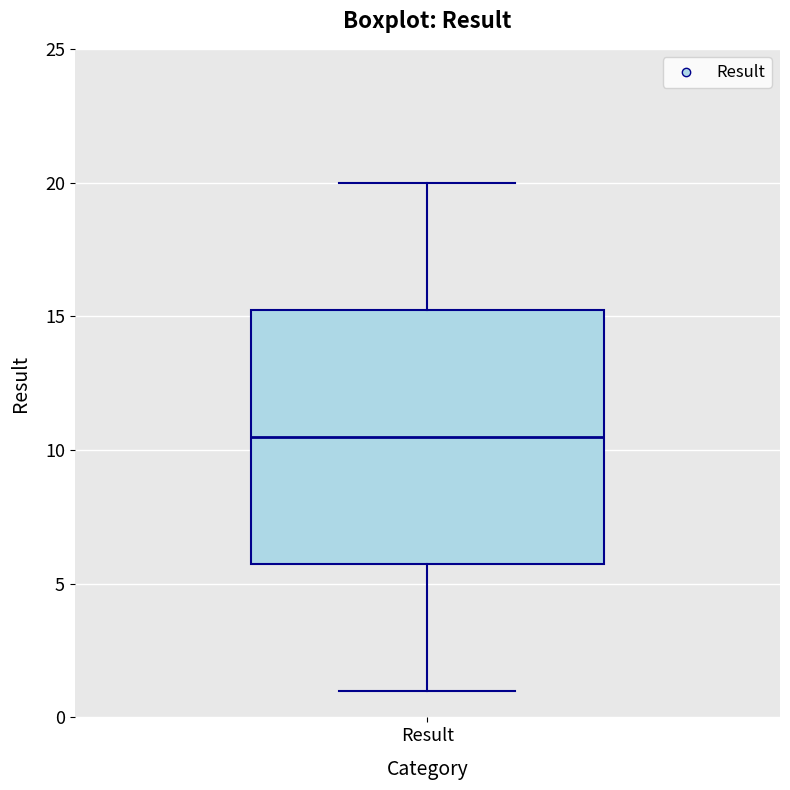

Transcribe this box plot: give where the median line is, the range the box spans, and where the two whiskers end, as read against the y-axis. The values are not printed on the chart, so give them approximately, as read against the axis.

median 10.5, box 6.0 to 15.5, whiskers 1.0 to 20.0